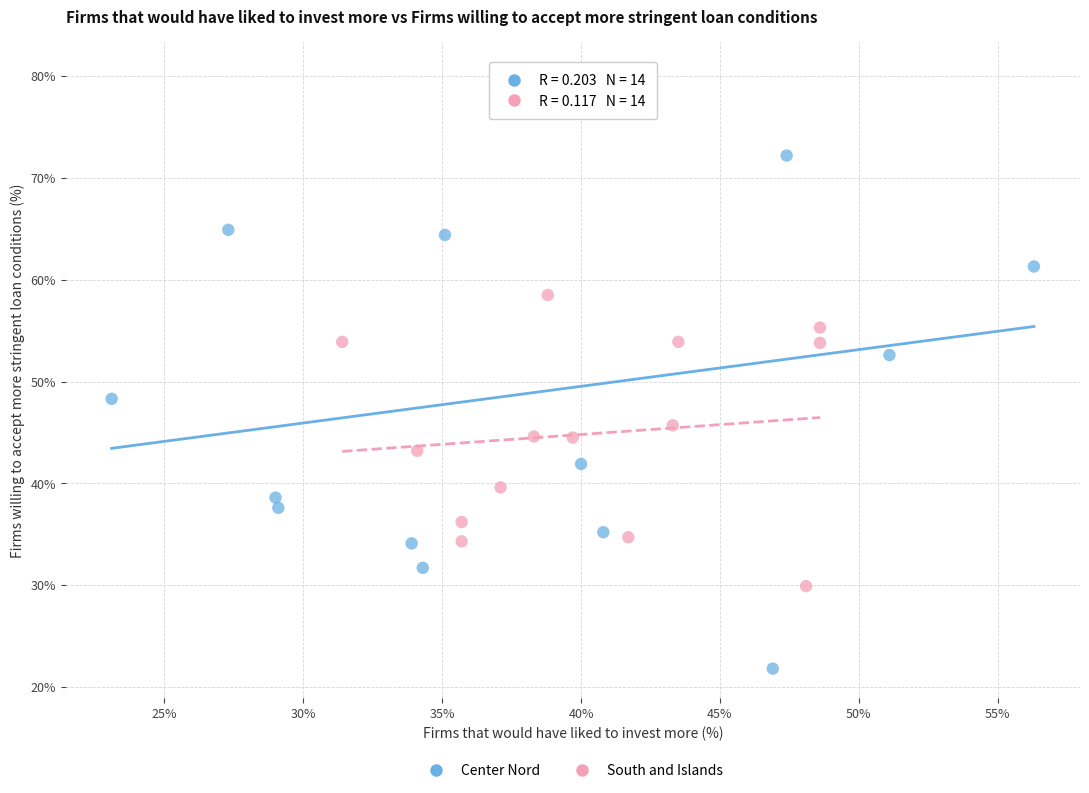

Which series contains the lowest Y value?

Center Nord